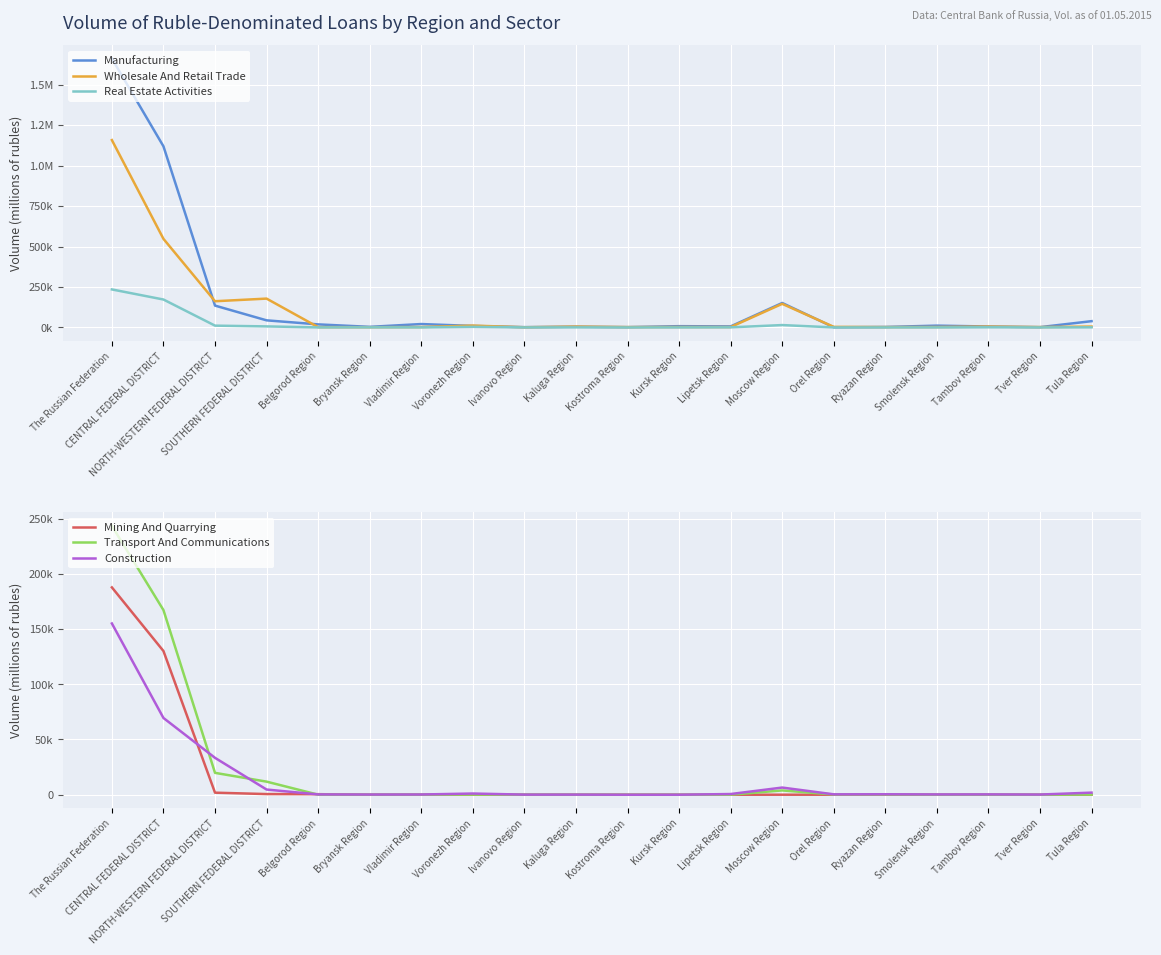

Reading left to right, extract all data points from this chart.

Manufacturing: The Russian Federation=1661735	CENTRAL FEDERAL DISTRICT=1119361	NORTH-WESTERN FEDERAL DISTRICT=134893	SOUTHERN FEDERAL DISTRICT=43754	Belgorod Region=18826	Bryansk Region=3589	Vladimir Region=20881	Voronezh Region=9120	Ivanovo Region=1714	Kaluga Region=4478	Kostroma Region=1838	Kursk Region=7747	Lipetsk Region=6309	Moscow Region=151110	Orel Region=965	Ryazan Region=2871	Smolensk Region=11041	Tambov Region=5749	Tver Region=1775	Tula Region=38696
Wholesale And Retail Trade: The Russian Federation=1157847	CENTRAL FEDERAL DISTRICT=547412	NORTH-WESTERN FEDERAL DISTRICT=161857	SOUTHERN FEDERAL DISTRICT=178131	Belgorod Region=1801	Bryansk Region=1354	Vladimir Region=2334	Voronezh Region=11459	Ivanovo Region=990	Kaluga Region=5175	Kostroma Region=2008	Kursk Region=2556	Lipetsk Region=2332	Moscow Region=145720	Orel Region=3478	Ryazan Region=2026	Smolensk Region=2502	Tambov Region=5168	Tver Region=2147	Tula Region=5416
Real Estate Activities: The Russian Federation=234849	CENTRAL FEDERAL DISTRICT=172462	NORTH-WESTERN FEDERAL DISTRICT=11017	SOUTHERN FEDERAL DISTRICT=6315	Belgorod Region=65	Bryansk Region=468	Vladimir Region=250	Voronezh Region=3627	Ivanovo Region=74	Kaluga Region=441	Kostroma Region=6	Kursk Region=45	Lipetsk Region=575	Moscow Region=14568	Orel Region=83	Ryazan Region=28	Smolensk Region=28	Tambov Region=868	Tver Region=82	Tula Region=603
Mining And Quarrying: The Russian Federation=187688	CENTRAL FEDERAL DISTRICT=130086	NORTH-WESTERN FEDERAL DISTRICT=1860	SOUTHERN FEDERAL DISTRICT=596	Belgorod Region=501	Bryansk Region=0	Vladimir Region=40	Voronezh Region=17	Ivanovo Region=0	Kaluga Region=5	Kostroma Region=0	Kursk Region=0	Lipetsk Region=0	Moscow Region=21	Orel Region=0	Ryazan Region=0	Smolensk Region=0	Tambov Region=0	Tver Region=0	Tula Region=5
Transport And Communications: The Russian Federation=243386	CENTRAL FEDERAL DISTRICT=167146	NORTH-WESTERN FEDERAL DISTRICT=19804	SOUTHERN FEDERAL DISTRICT=11852	Belgorod Region=51	Bryansk Region=72	Vladimir Region=66	Voronezh Region=130	Ivanovo Region=91	Kaluga Region=34	Kostroma Region=8	Kursk Region=16	Lipetsk Region=40	Moscow Region=3897	Orel Region=202	Ryazan Region=162	Smolensk Region=12	Tambov Region=28	Tver Region=14	Tula Region=163
Construction: The Russian Federation=155024	CENTRAL FEDERAL DISTRICT=69480	NORTH-WESTERN FEDERAL DISTRICT=33398	SOUTHERN FEDERAL DISTRICT=4703	Belgorod Region=280	Bryansk Region=182	Vladimir Region=211	Voronezh Region=1080	Ivanovo Region=102	Kaluga Region=113	Kostroma Region=6	Kursk Region=24	Lipetsk Region=633	Moscow Region=6493	Orel Region=355	Ryazan Region=426	Smolensk Region=271	Tambov Region=306	Tver Region=163	Tula Region=1905